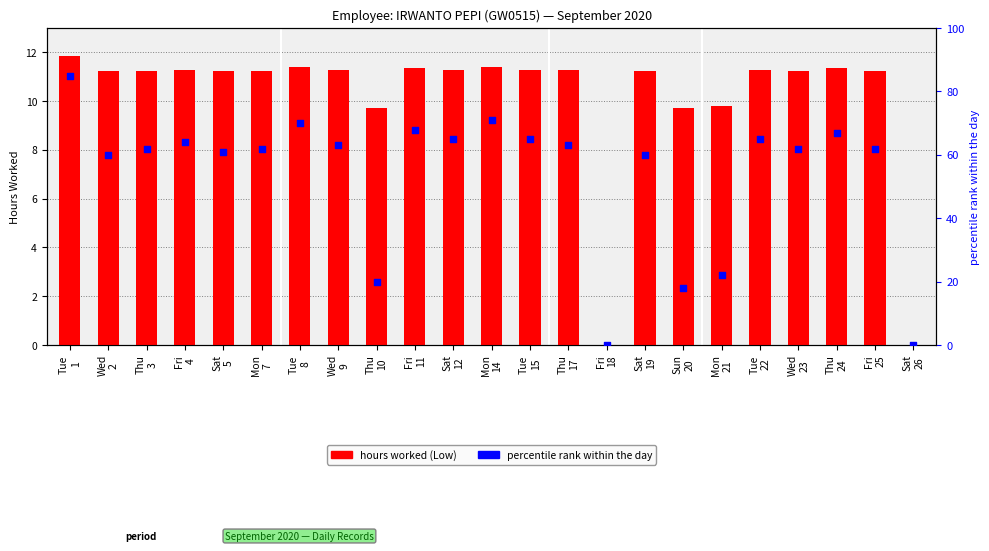

At how many categories does at least one series exceed 83?

1